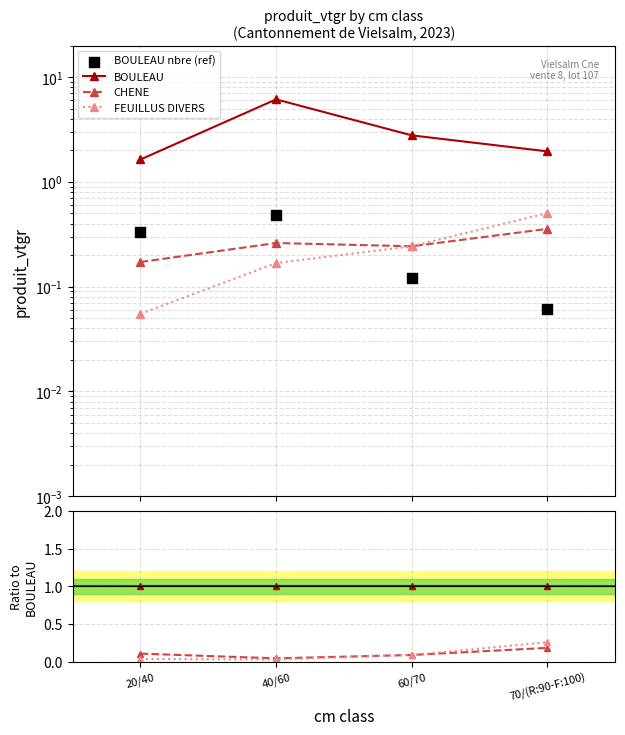

At which category is the sum across all series the highest?

40/60